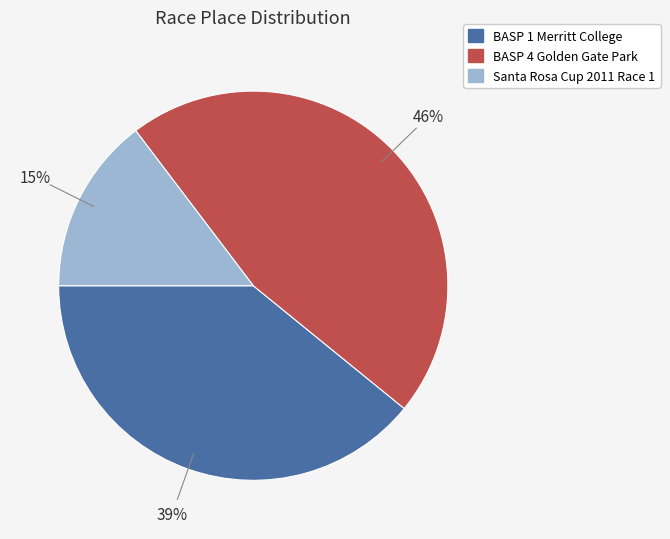

To the nearest percent, what portion does BASP 4 Golden Gate Park represent?

46%